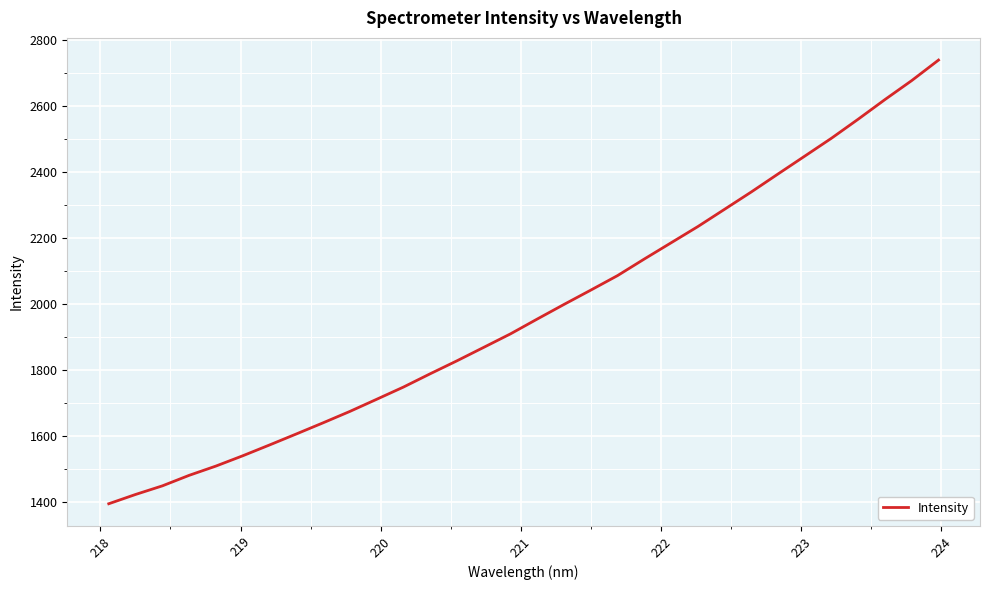

What is the difference between the maximum and minimum values?

1346.1